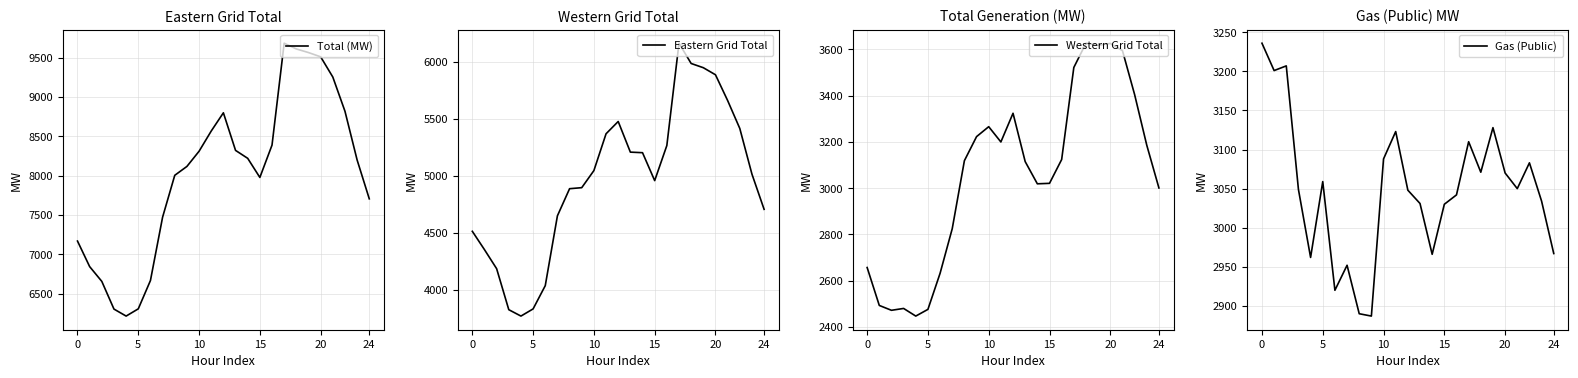

What is the greatest value displayed?

9684